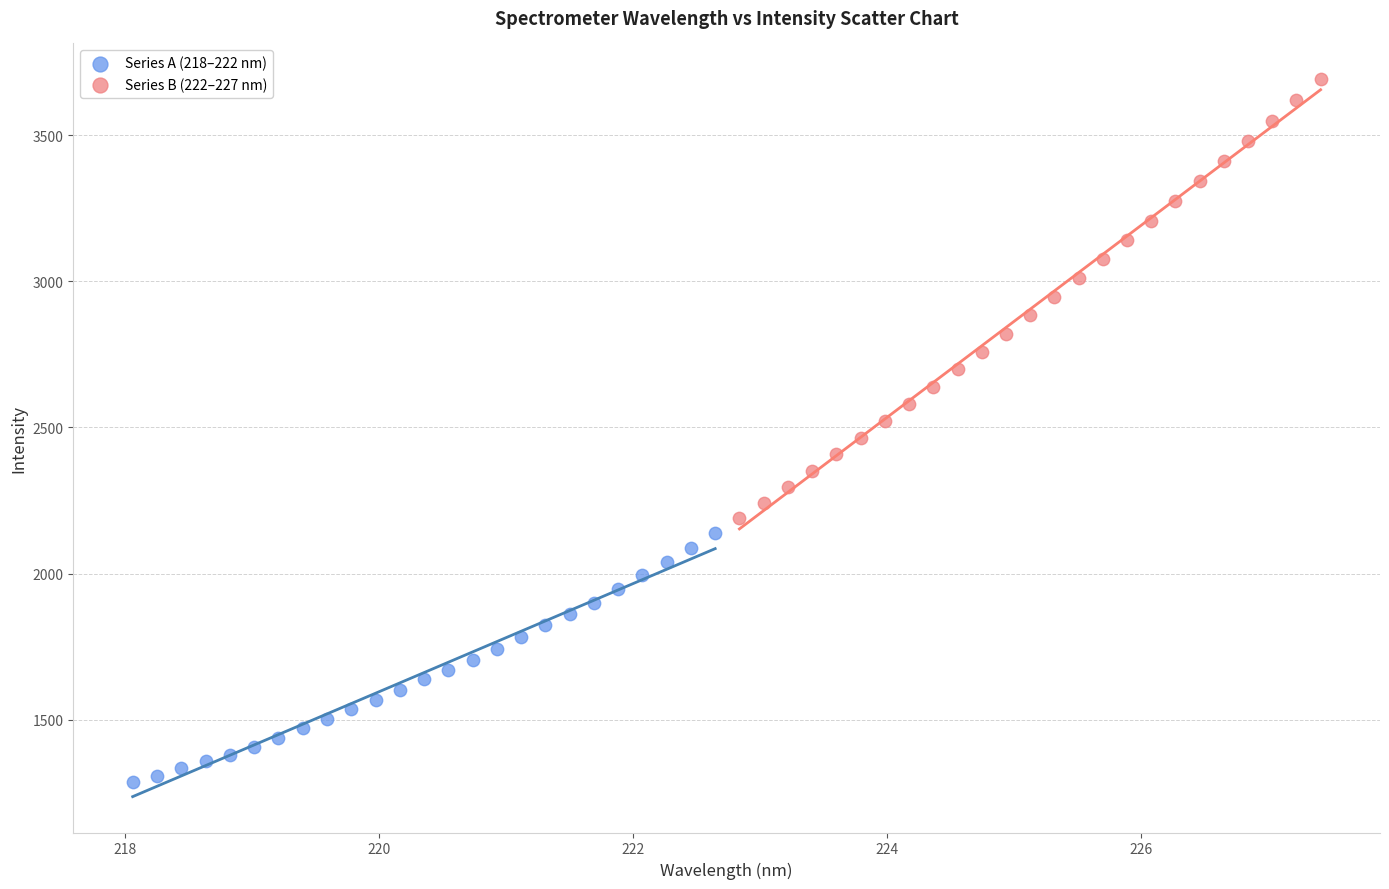

What are all the series names shown in the legend?

Series A (218–222 nm), Series B (222–227 nm)